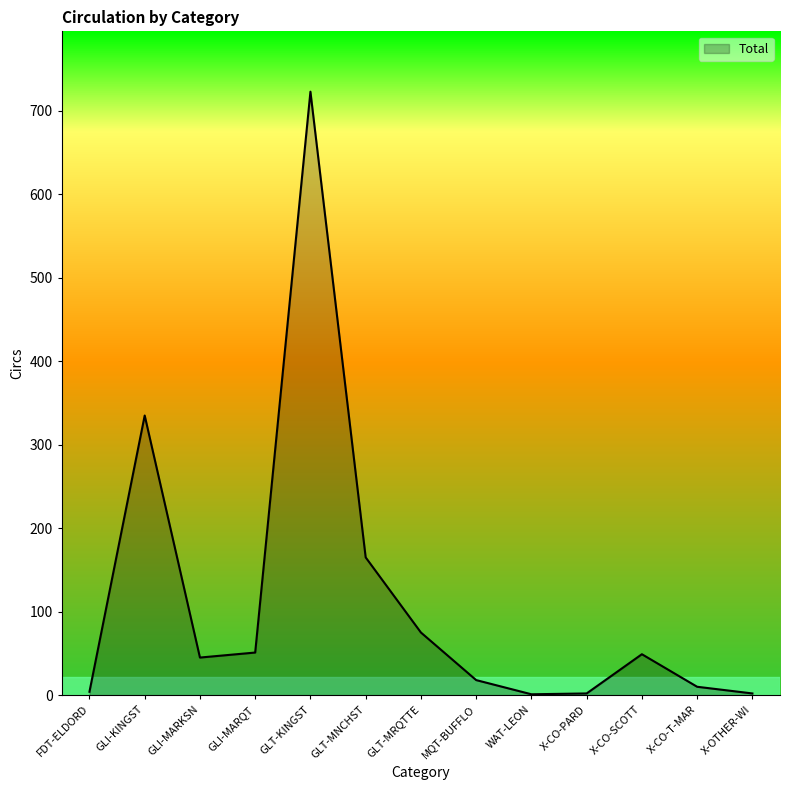

The chart shows a value of 723 at GLT-KINGST. True or false?

True